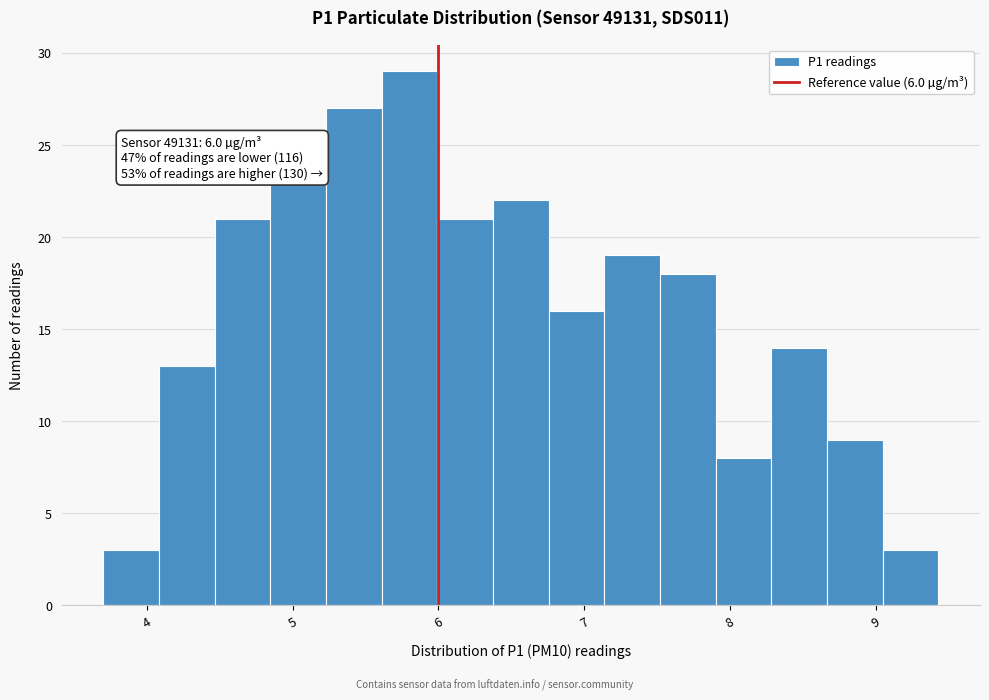

Around what value on the x-axis is the tallest bar? Give the approximate position of its centre, as read against the axis.

5.8